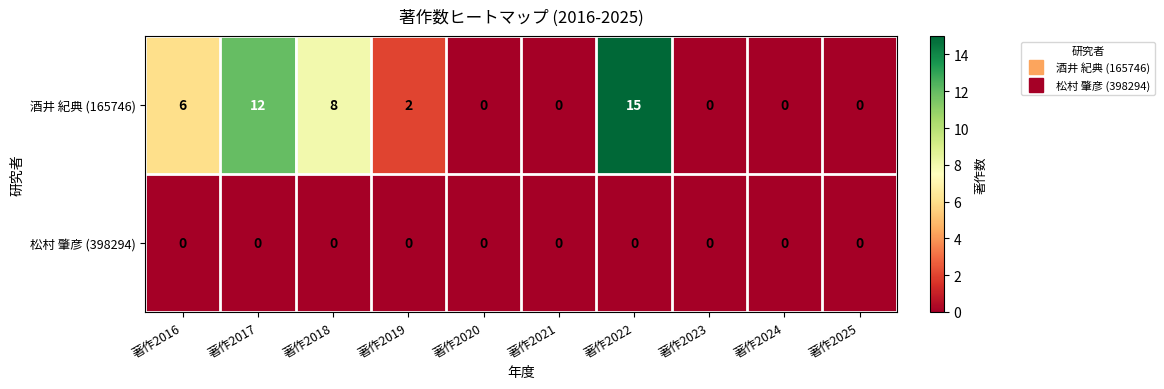

What is the sum of all 酒井 紀典 (165746) values?

43